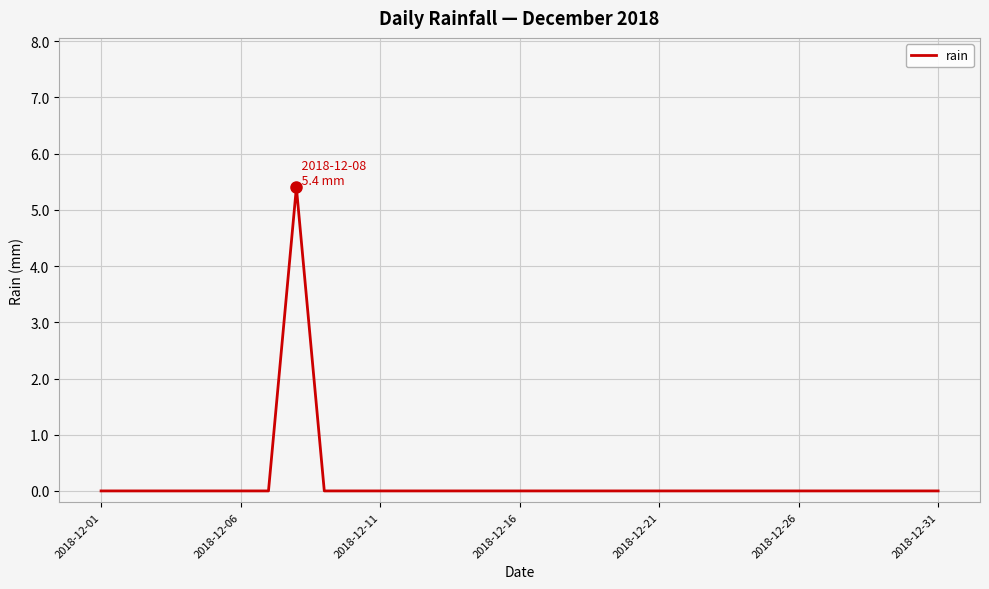

How many values are between 0 and 1?

30